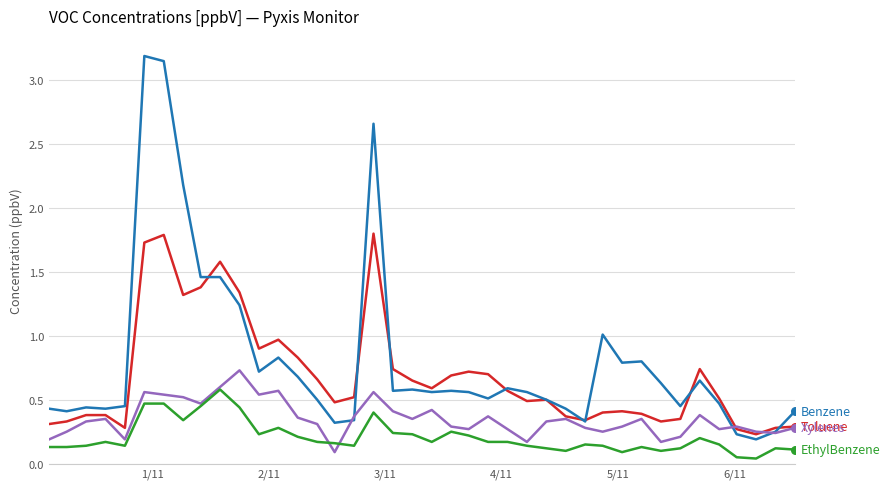

What is the maximum value shown in the chart?

3.2